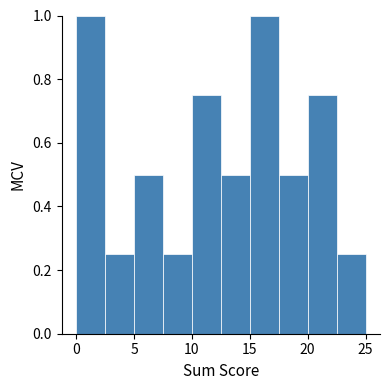

What is the height of the bar covering 2.5 to 5.0 on the x-axis? The values are not printed on the chart, so give them approximately, as read against the axis.

0.26